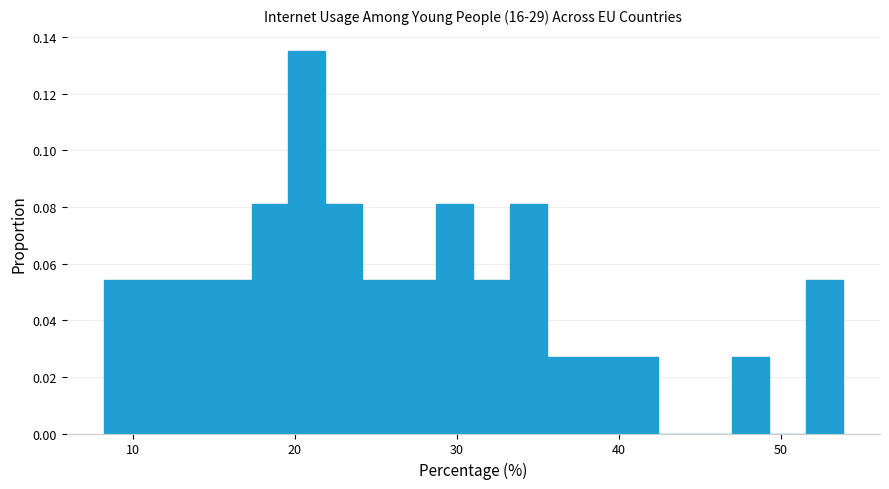

Around what value on the x-axis is the tallest bar? Give the approximate position of its centre, as read against the axis.

21